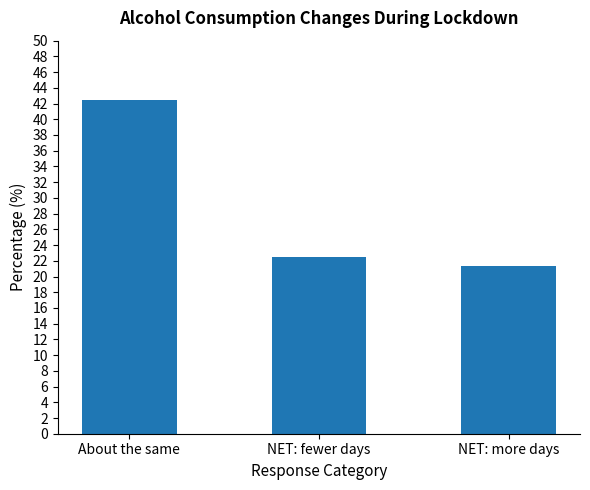

What is the sum of the values at NET: more days and About the same?

63.7